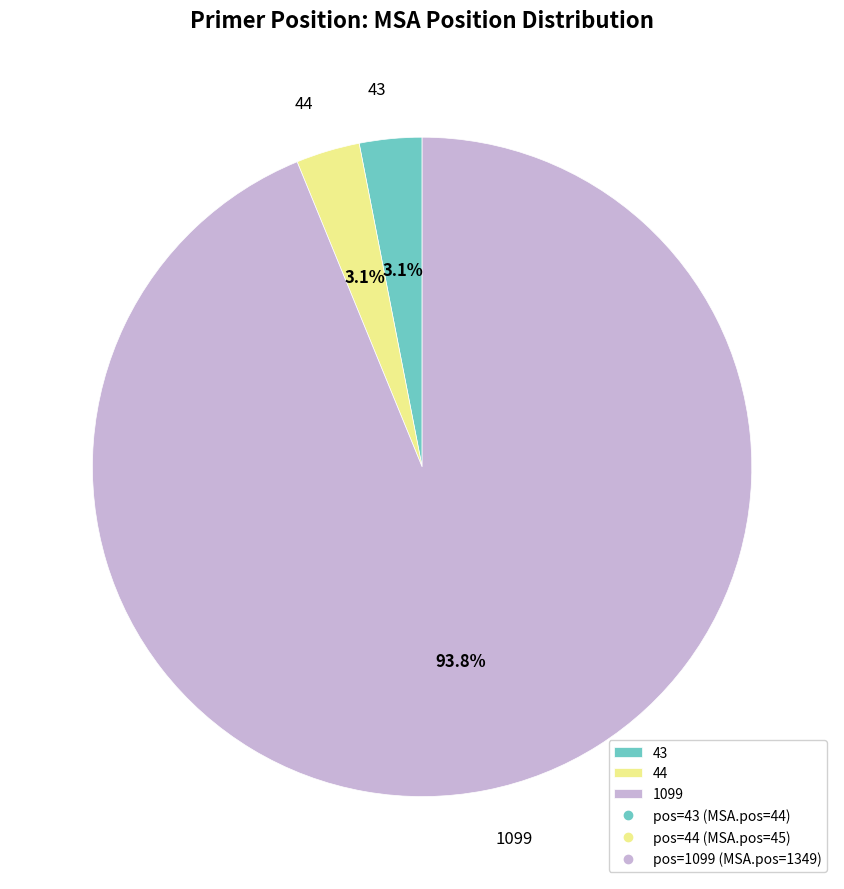

Do 43 and 44 together represent more than half of the pie?

No